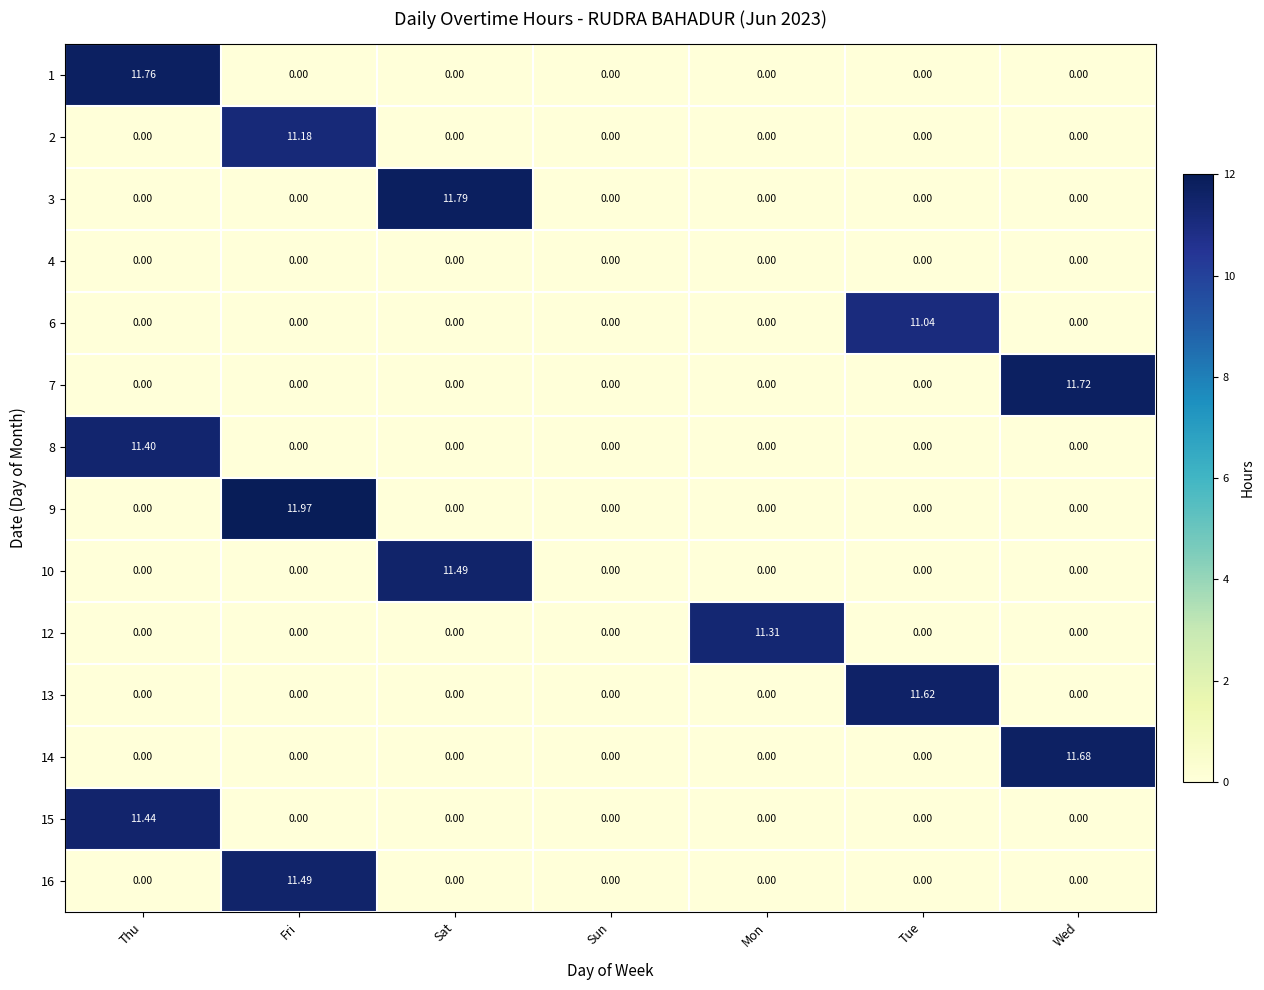

At how many categories does at least one series exceed 1?

6